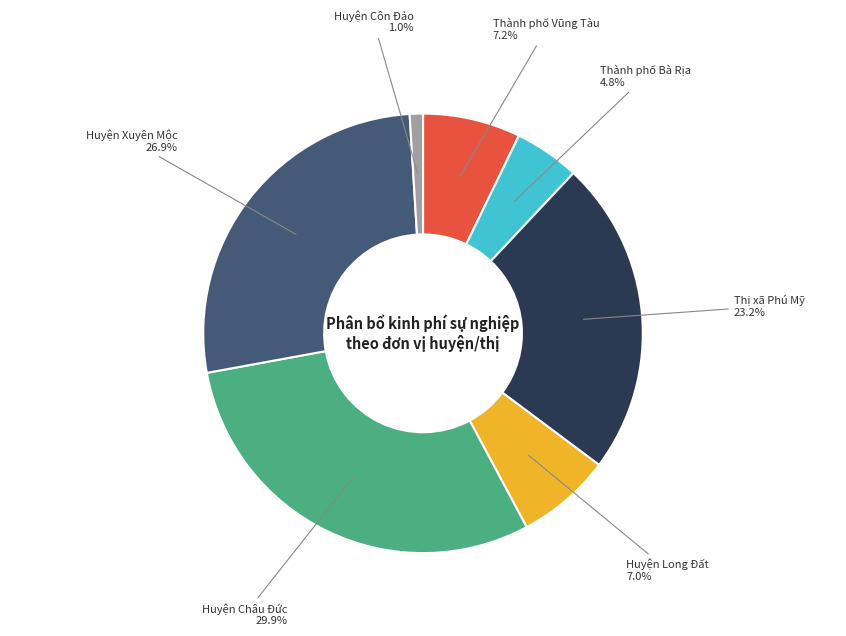

Is there any slice that represents more than half of the pie?

No